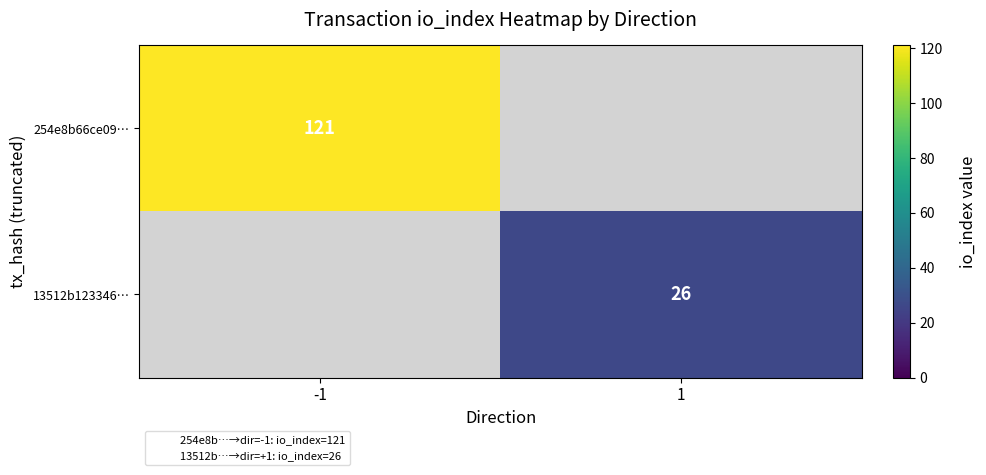

How many distinct data groups are displayed?

2